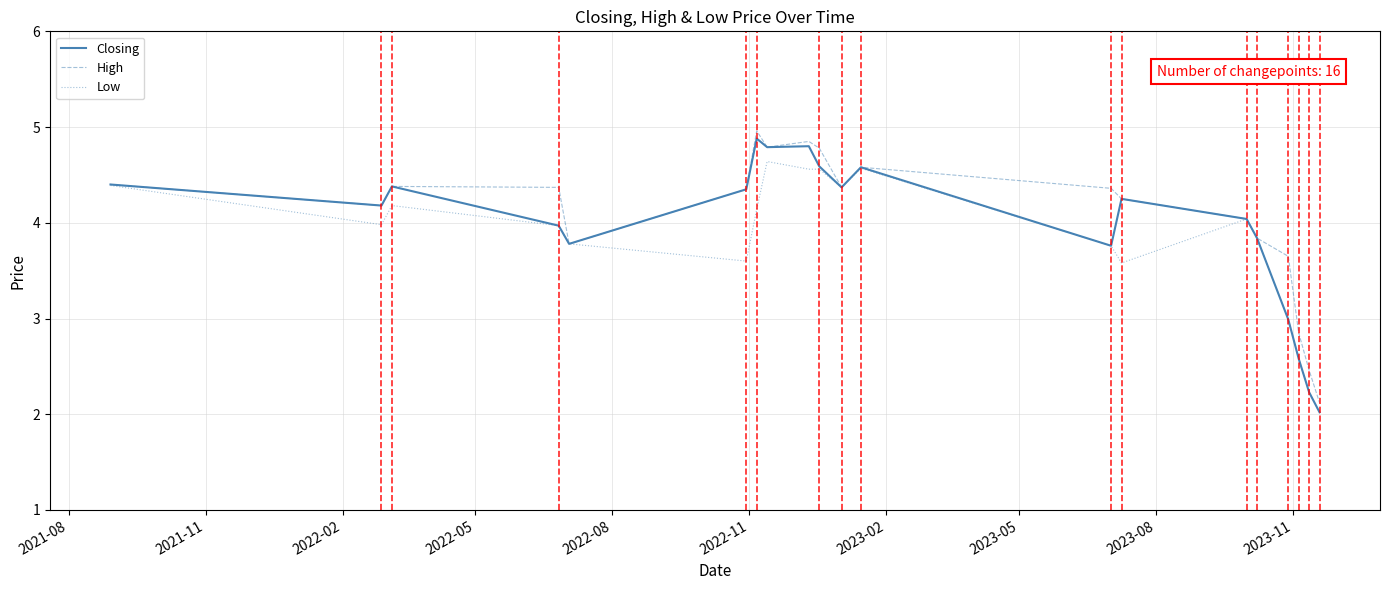

What is the lowest value of the Low series?

2.0